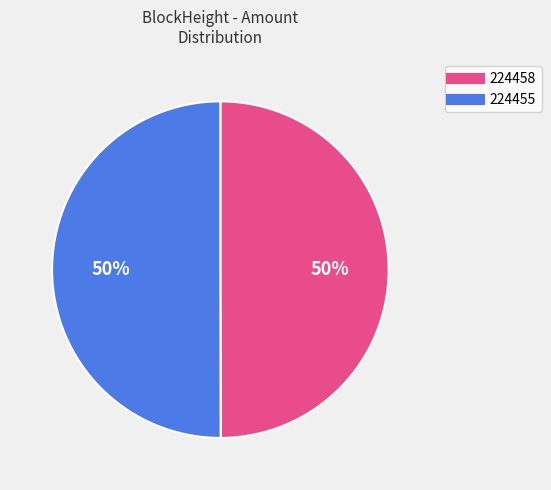

True or false: 224458 accounts for 50% of the total.

True